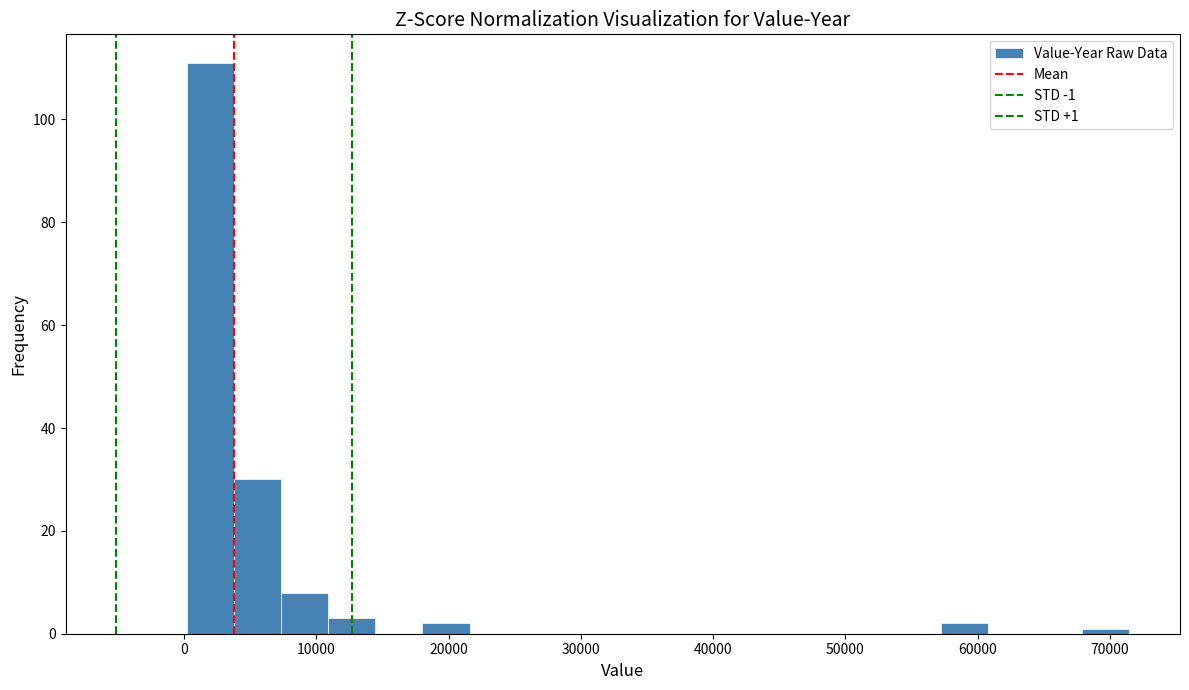

Read against the x-axis, roughly where is the centre of the tallest bar?

2000